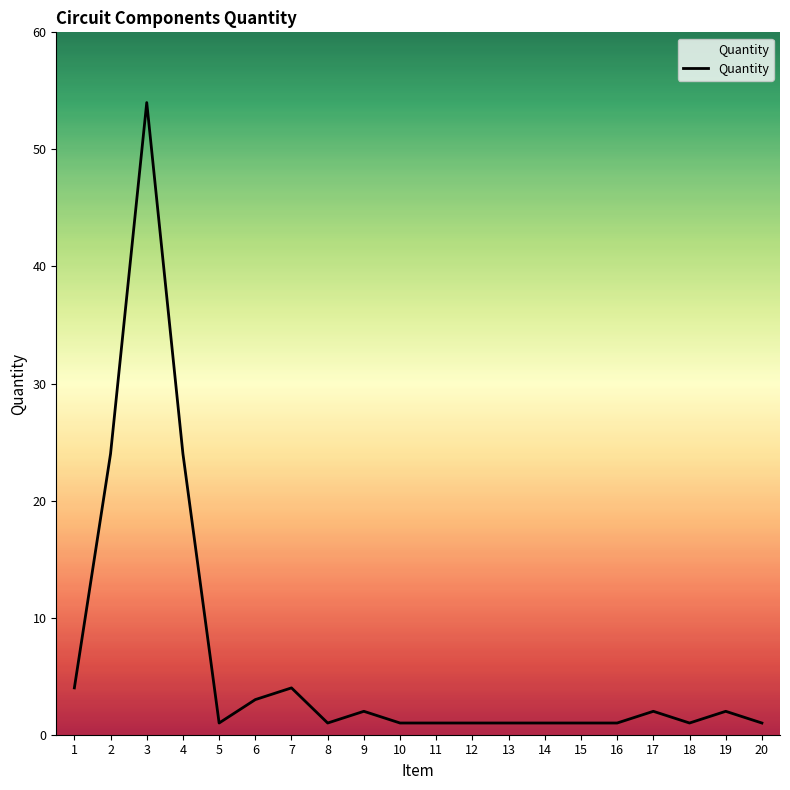

True or false: the data has more than 1 interior local peaks.

True